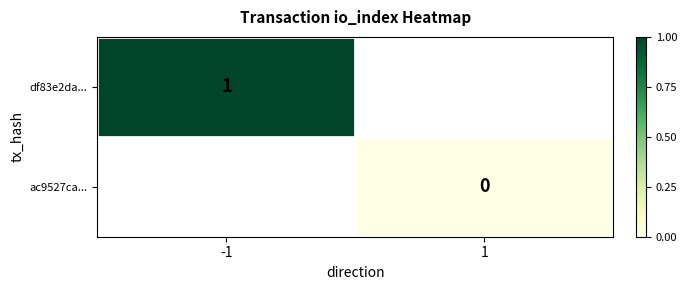

True or false: df83e2da... has a value of 1 at -1.

True